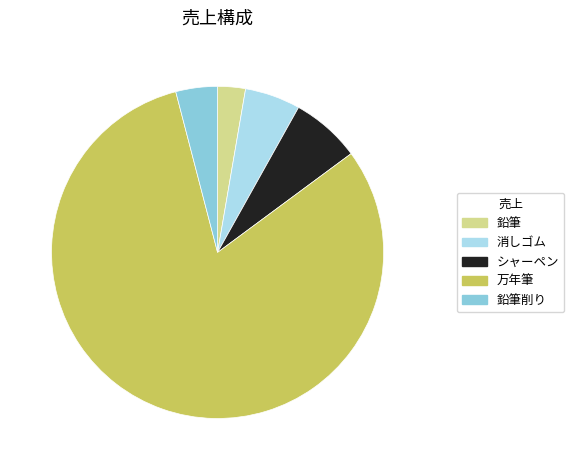

How many segments does this pie chart have?

5